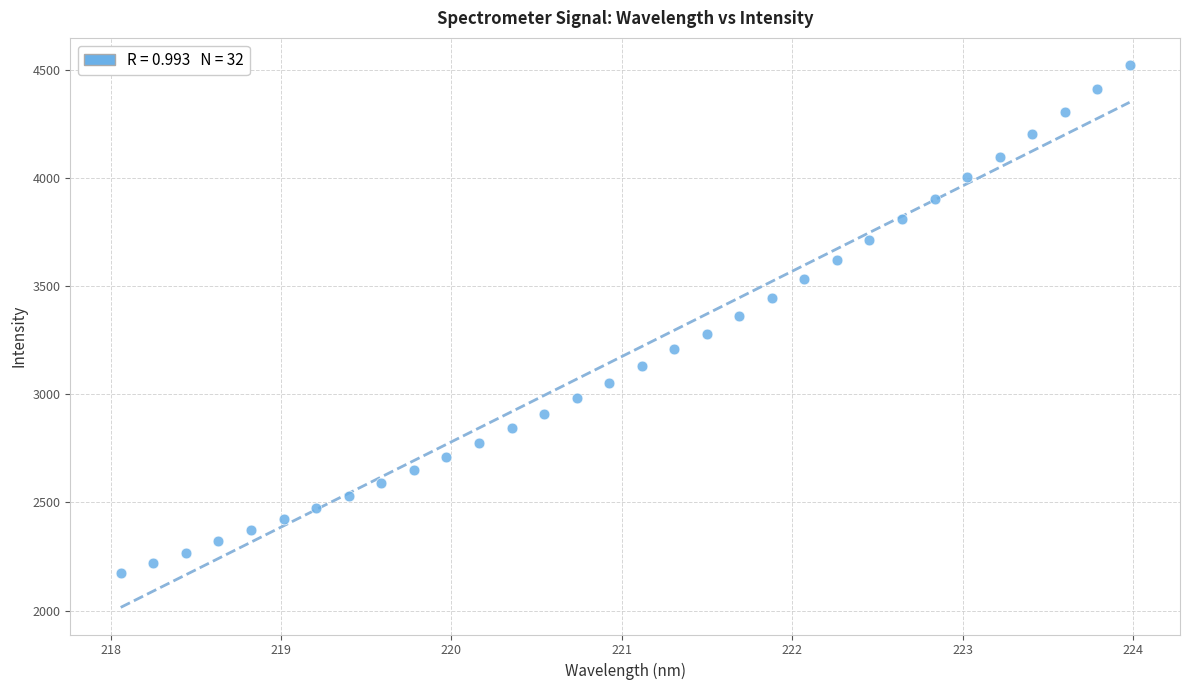

What is the range of X values (max minus min)?

5.9